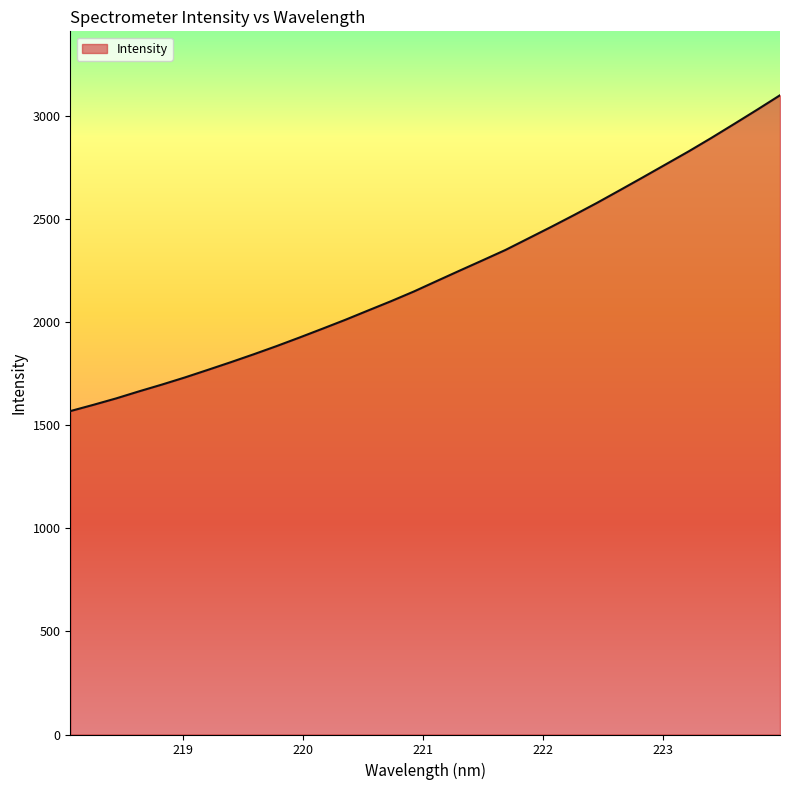

What is the smallest value displayed?

1567.5